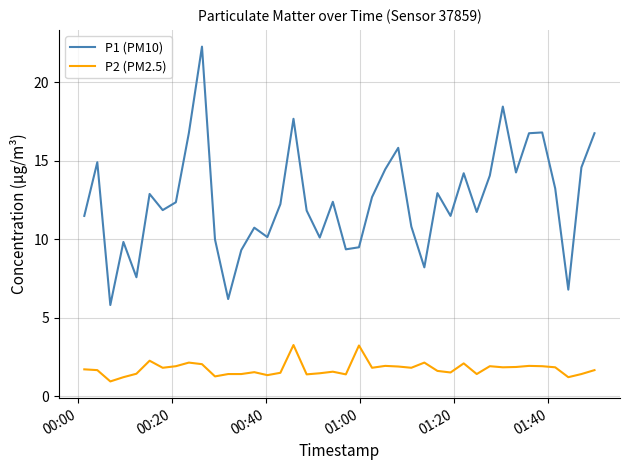

Which series has the largest total across all categories?

P1 (PM10)